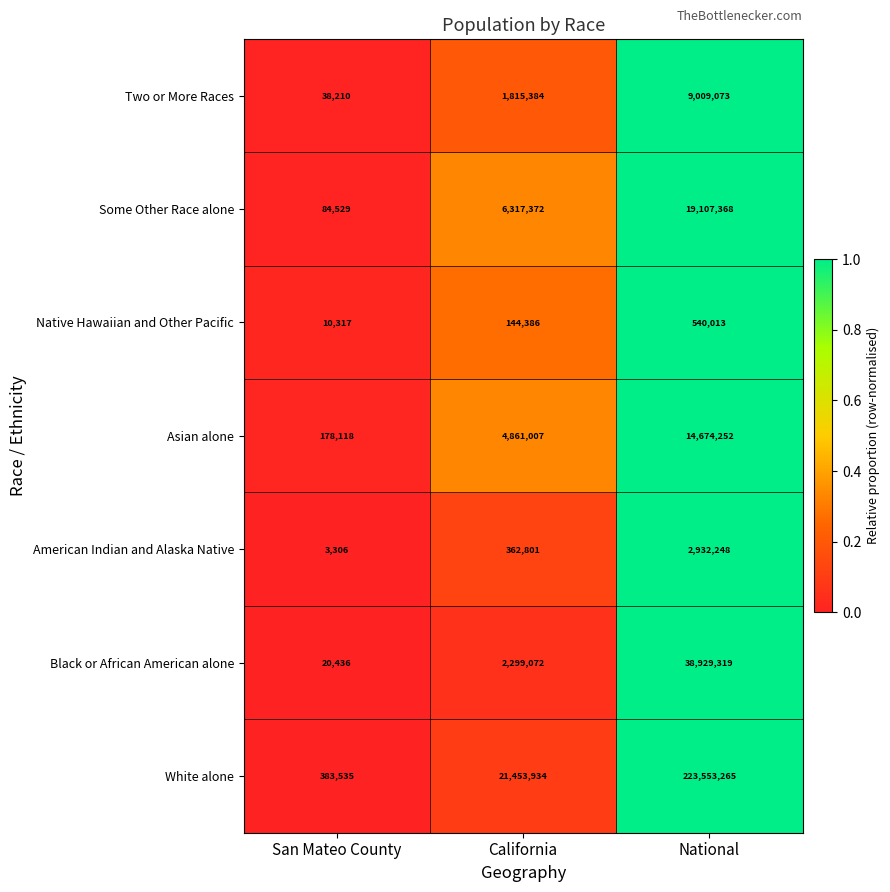

The value of Asian alone at San Mateo County is 256965. True or false?

False